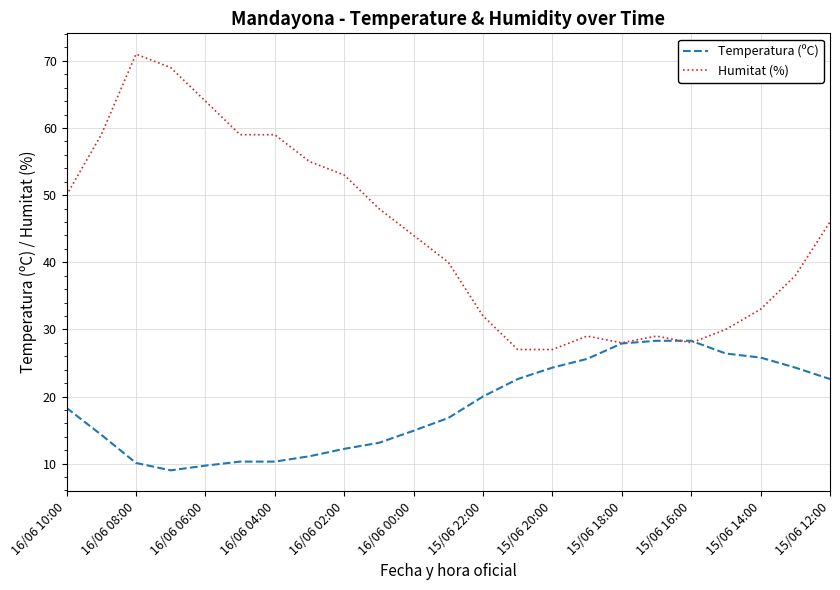

What is the maximum value for Temperatura (ºC)?

28.3